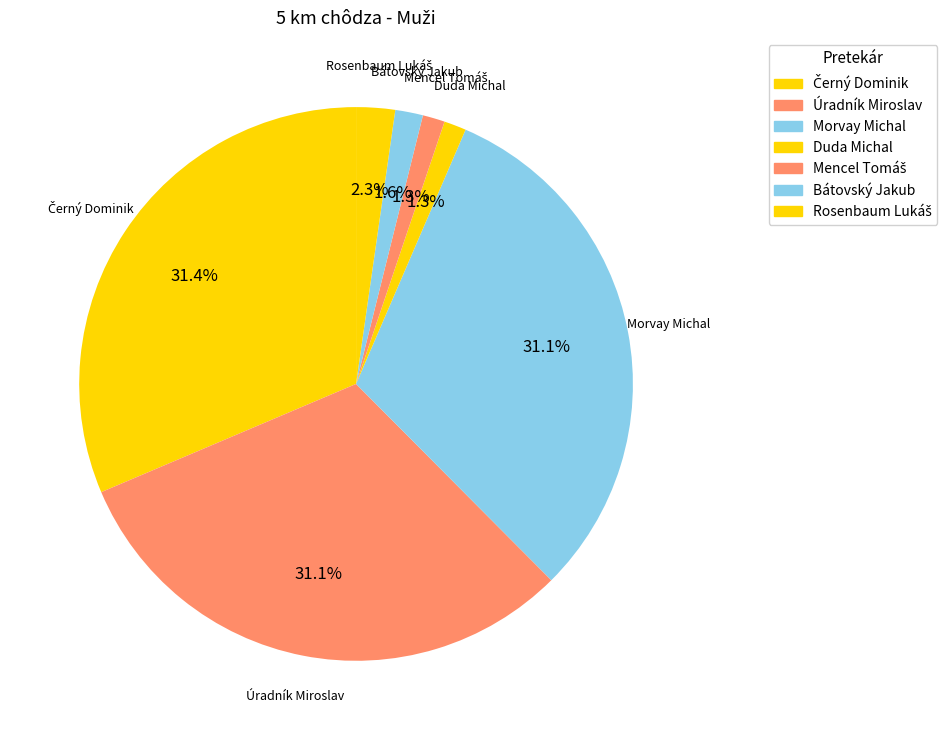

How many slices are in this pie chart?

7